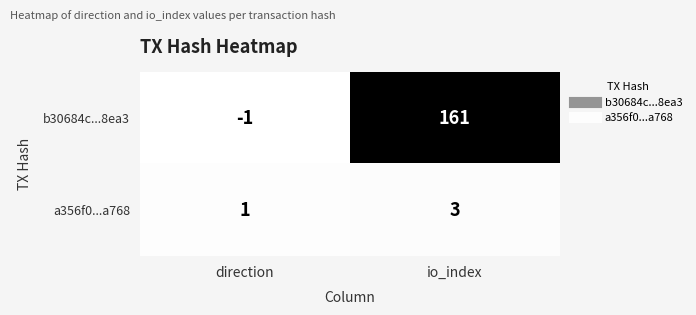

Rank the series by their maximum value, from lowest to highest.

a356f0...a768, b30684c...8ea3